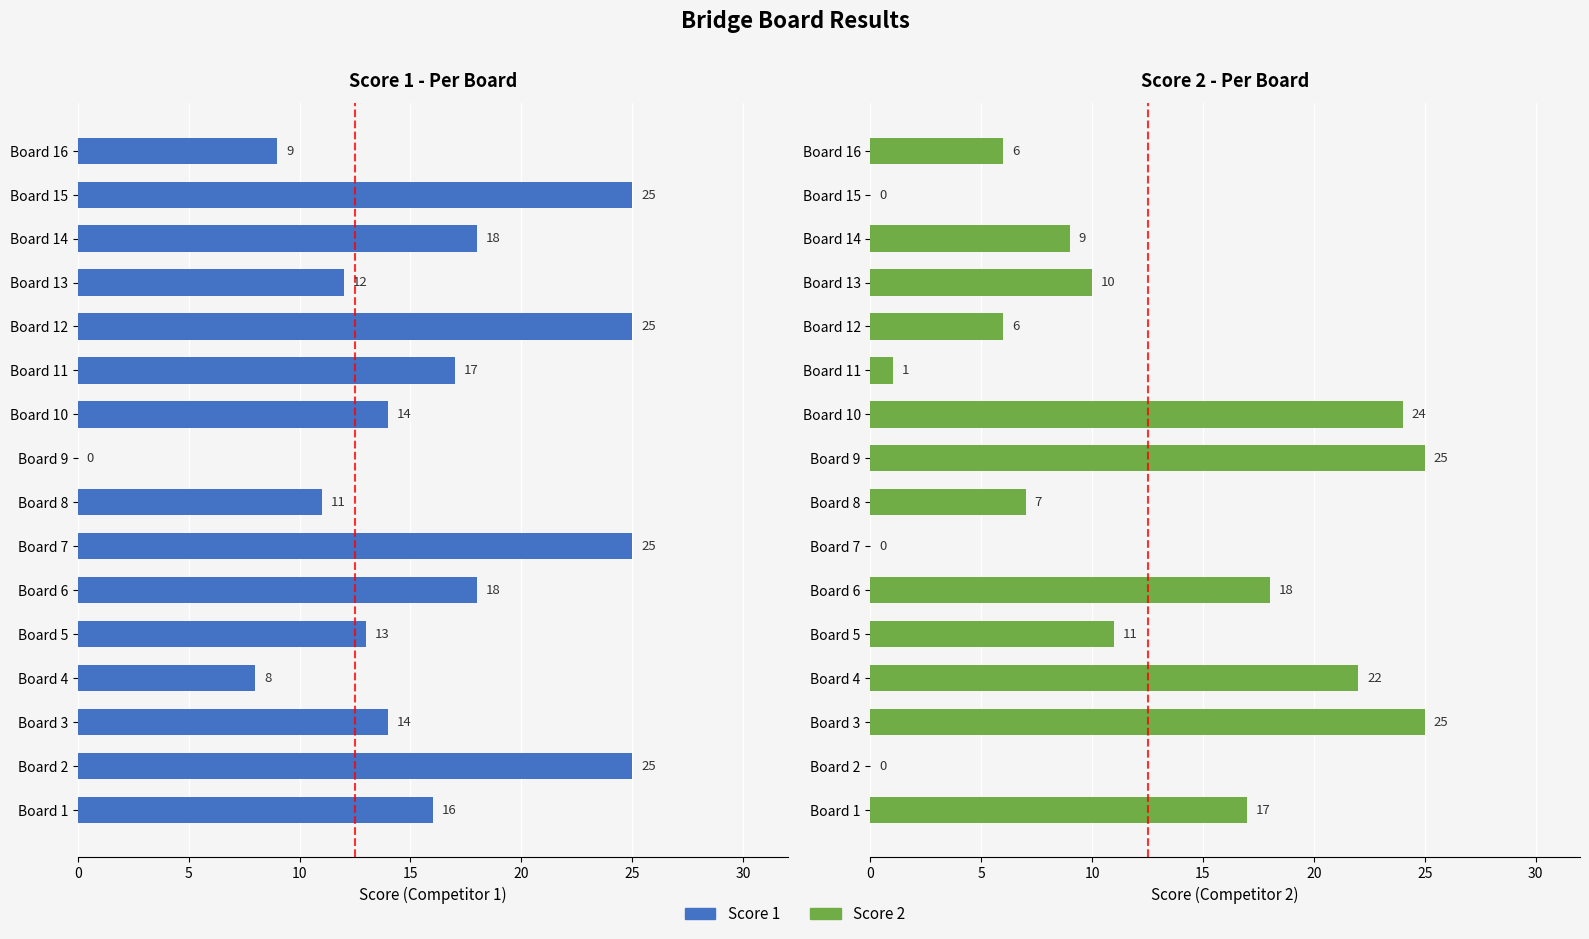

Rank the series by their average value, from lowest to highest.

Score 2, Score 1